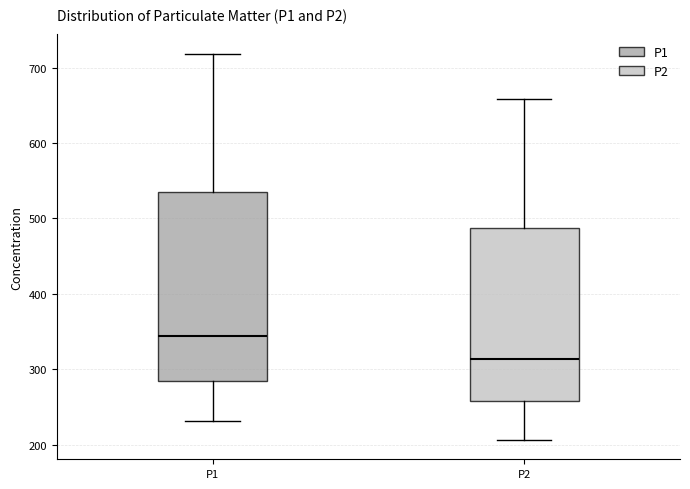

Where does the lower whisker of the box for P1 end on the y-axis? The values are not printed on the chart, so give them approximately, as read against the axis.

230